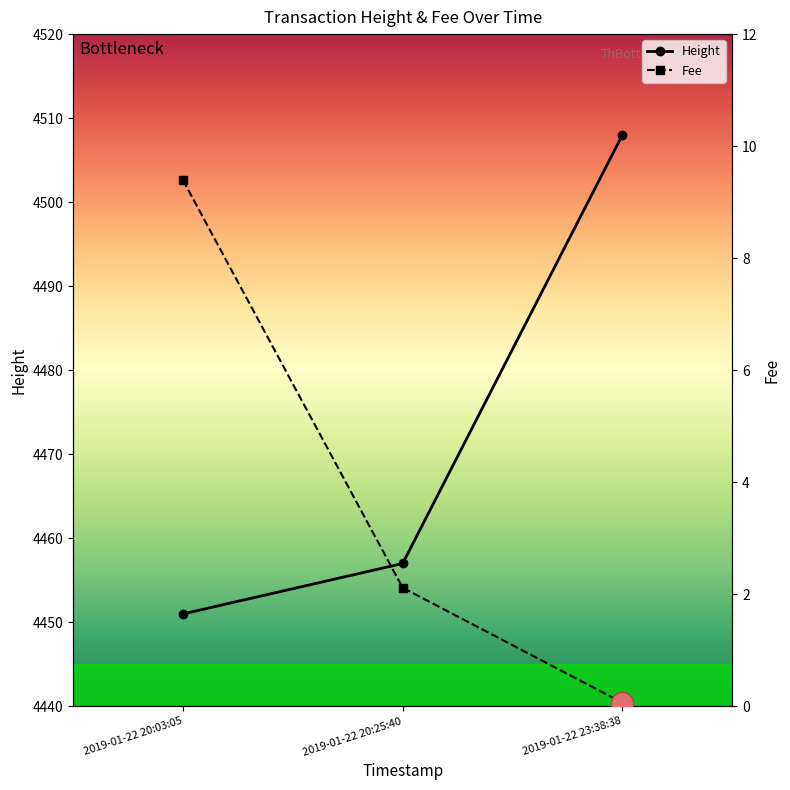

Rank the series by their maximum value, from highest to lowest.

Height, Fee